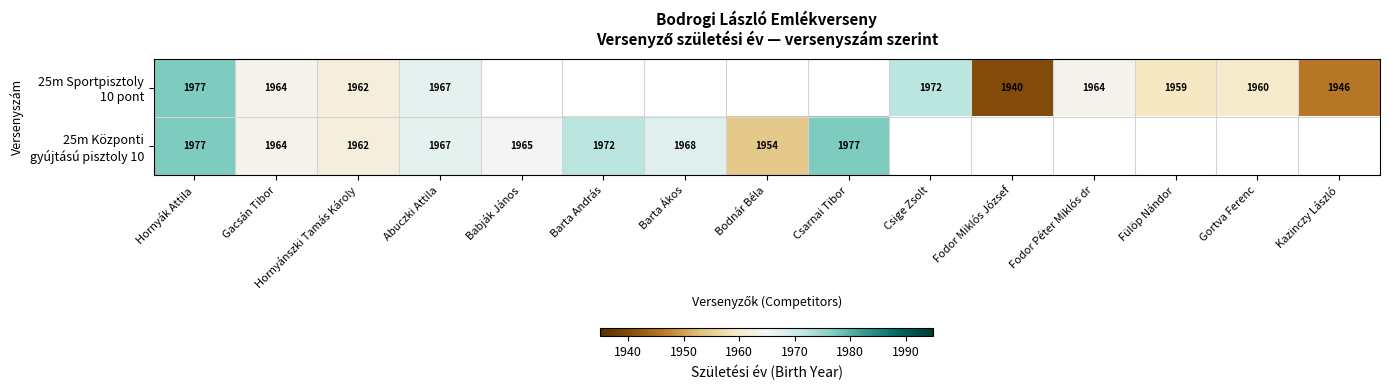

What is the total value across all series at Abuczki Attila?

3934